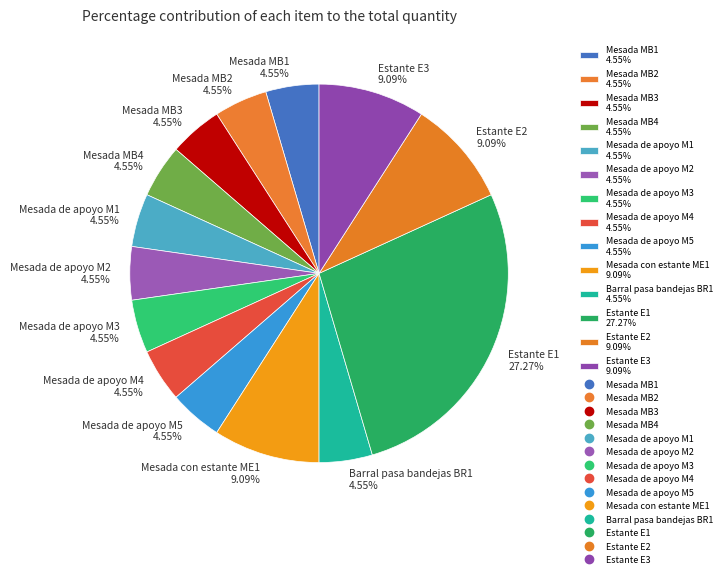

Is it true that Mesada MB2 is 5% of the pie?

True